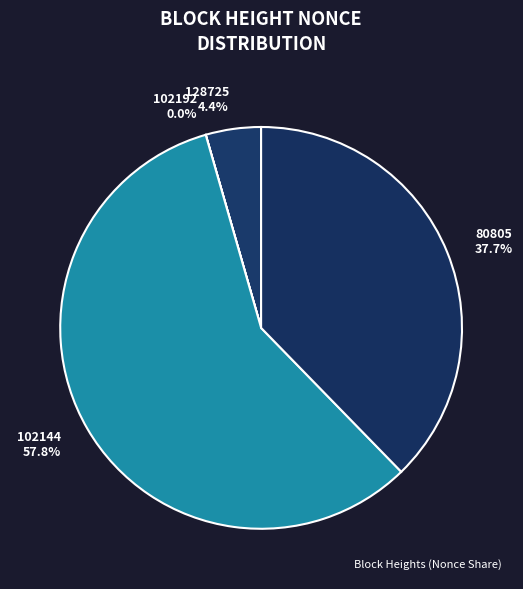

Is there a majority slice in this chart?

Yes